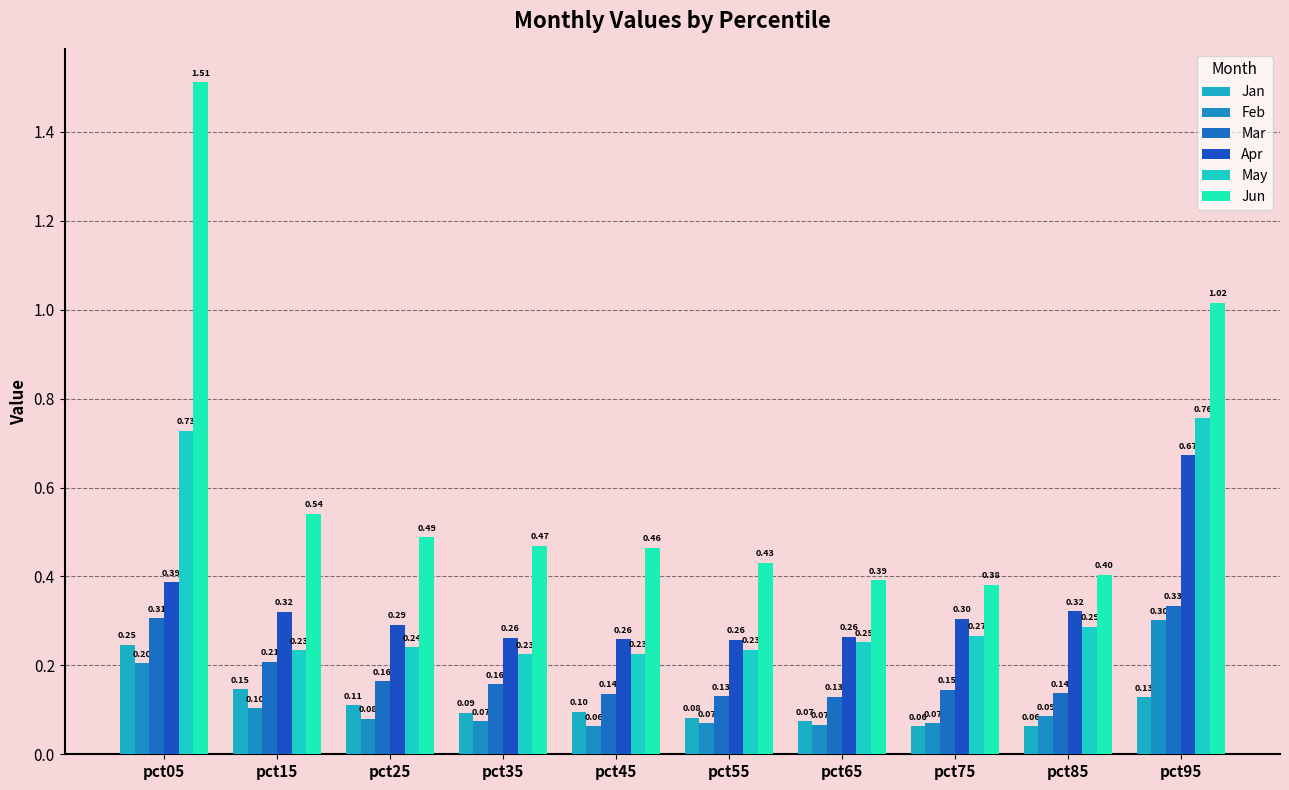

What is the maximum value shown in the chart?

1.5